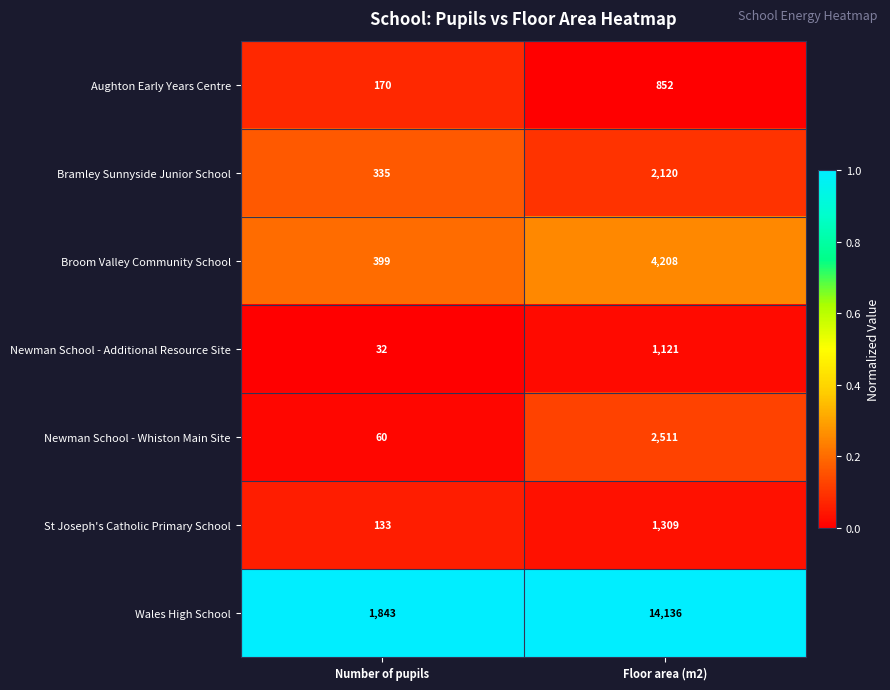

Between Number of pupils and Floor area (m2), which series saw the biggest shift?

Wales High School